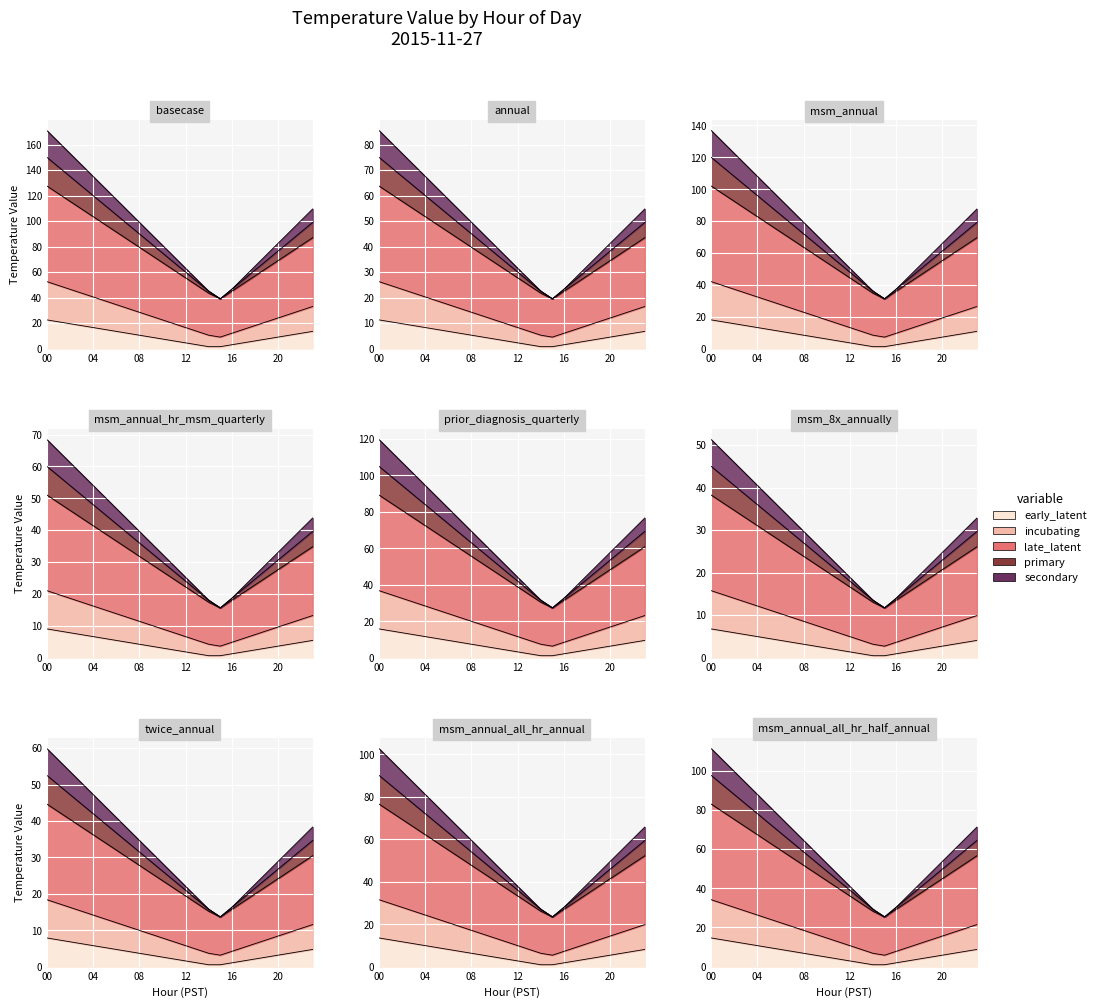

In late_latent, how many points are lower than both neighbors (excluding endpoints)?

1